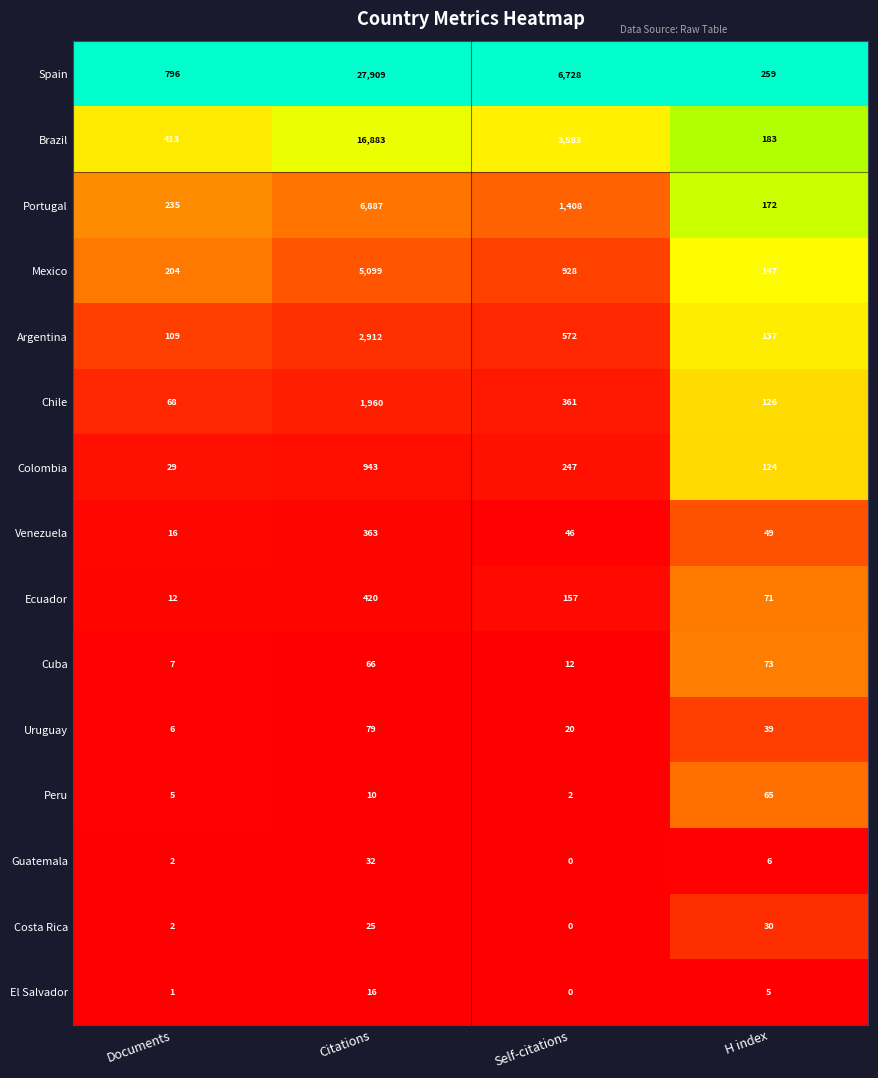

The Colombia series shows 54 at H index. True or false?

False